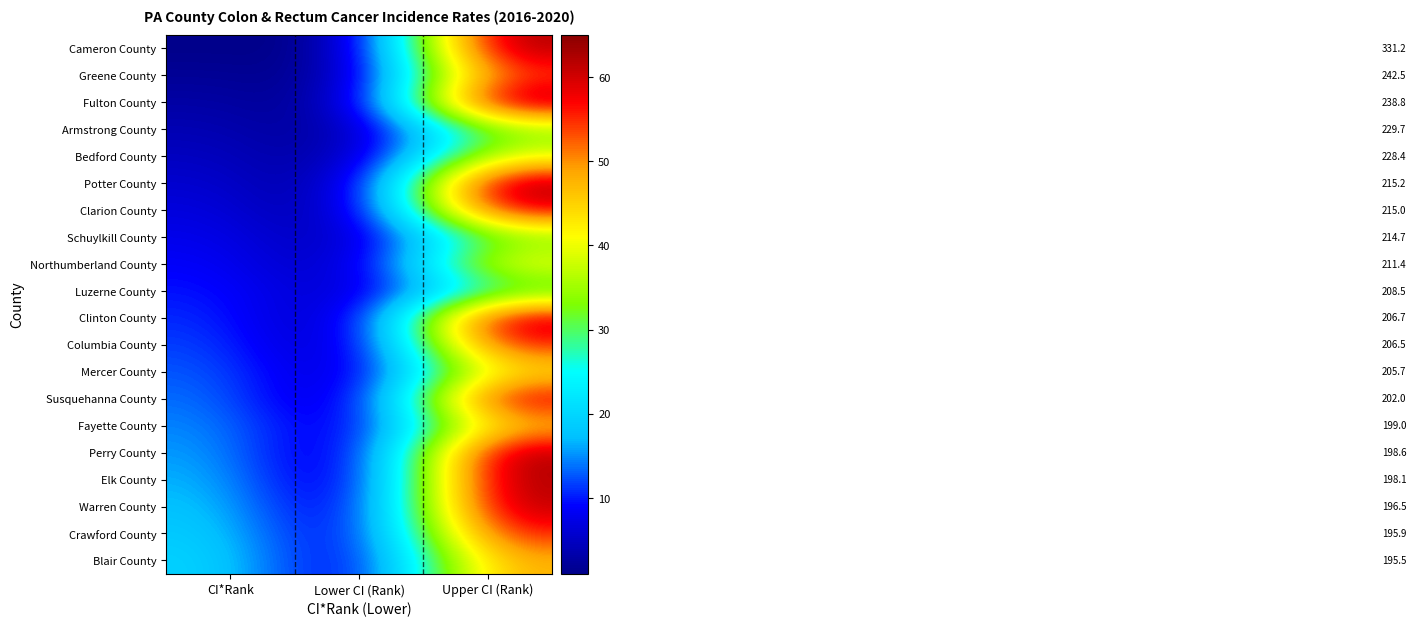

Reading right to left, transcribe all the data shown in this chart.

Cameron County: Upper CI (Rank)=64	Lower CI (Rank)=1	CI*Rank=1
Greene County: Upper CI (Rank)=55	Lower CI (Rank)=1	CI*Rank=2
Fulton County: Upper CI (Rank)=65	Lower CI (Rank)=1	CI*Rank=3
Armstrong County: Upper CI (Rank)=34	Lower CI (Rank)=1	CI*Rank=4
Bedford County: Upper CI (Rank)=40	Lower CI (Rank)=1	CI*Rank=5
Potter County: Upper CI (Rank)=65	Lower CI (Rank)=1	CI*Rank=6
Clarion County: Upper CI (Rank)=60	Lower CI (Rank)=1	CI*Rank=7
Schuylkill County: Upper CI (Rank)=33	Lower CI (Rank)=2	CI*Rank=8
Northumberland County: Upper CI (Rank)=42	Lower CI (Rank)=2	CI*Rank=9
Luzerne County: Upper CI (Rank)=29	Lower CI (Rank)=3	CI*Rank=10
Clinton County: Upper CI (Rank)=63	Lower CI (Rank)=1	CI*Rank=11
Columbia County: Upper CI (Rank)=57	Lower CI (Rank)=1	CI*Rank=12
Mercer County: Upper CI (Rank)=44	Lower CI (Rank)=2	CI*Rank=13
Susquehanna County: Upper CI (Rank)=61	Lower CI (Rank)=1	CI*Rank=14
Fayette County: Upper CI (Rank)=47	Lower CI (Rank)=3	CI*Rank=15
Perry County: Upper CI (Rank)=64	Lower CI (Rank)=1	CI*Rank=16
Elk County: Upper CI (Rank)=64	Lower CI (Rank)=1	CI*Rank=17
Warren County: Upper CI (Rank)=63	Lower CI (Rank)=2	CI*Rank=18
Crawford County: Upper CI (Rank)=57	Lower CI (Rank)=3	CI*Rank=19
Blair County: Upper CI (Rank)=49	Lower CI (Rank)=3	CI*Rank=20